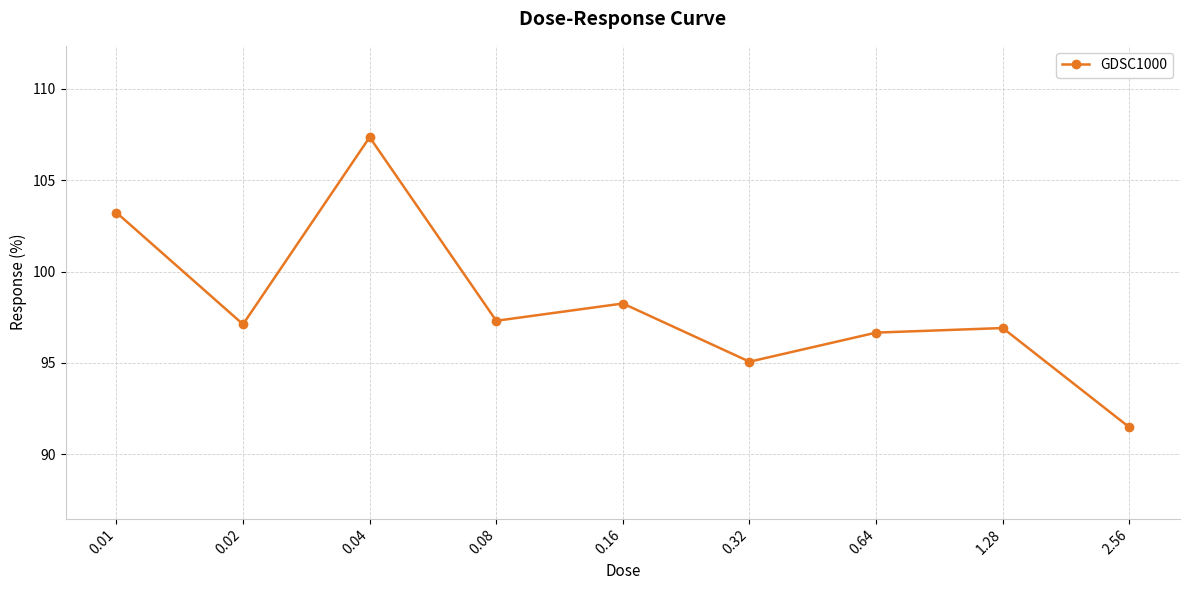

Does the chart have visible grid lines?

Yes